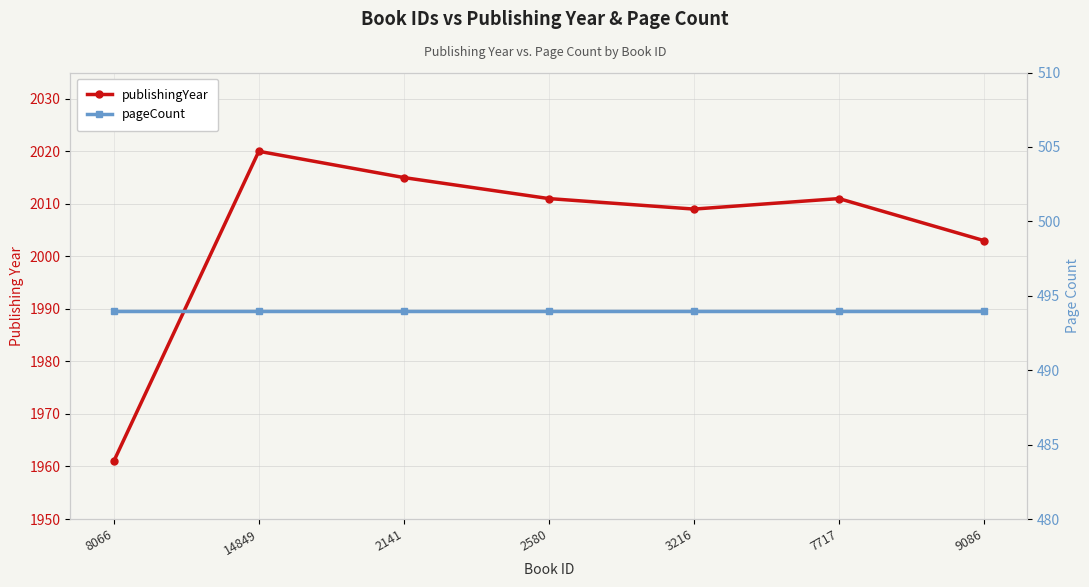

List the labels in order of publishingYear value, smallest first.

8066, 9086, 3216, 2580, 7717, 2141, 14849